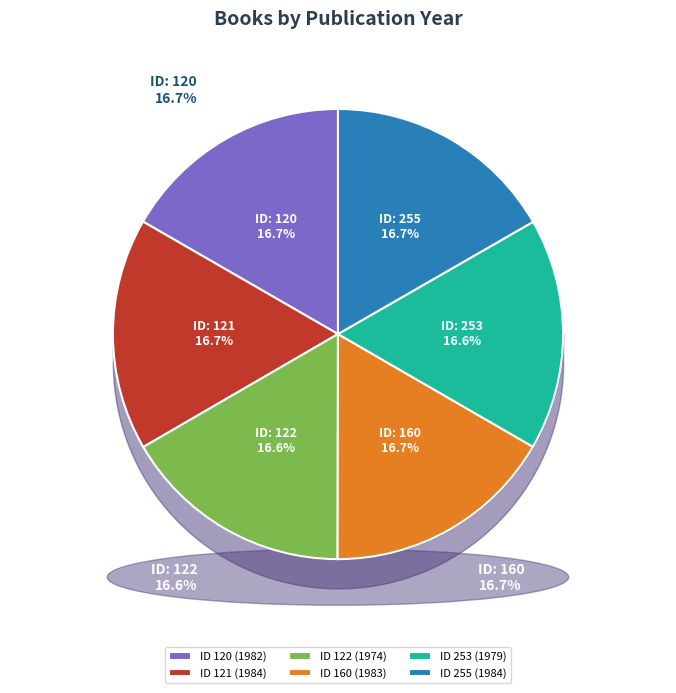

Rank the categories by value from highest to lowest.

121, 255, 160, 120, 253, 122